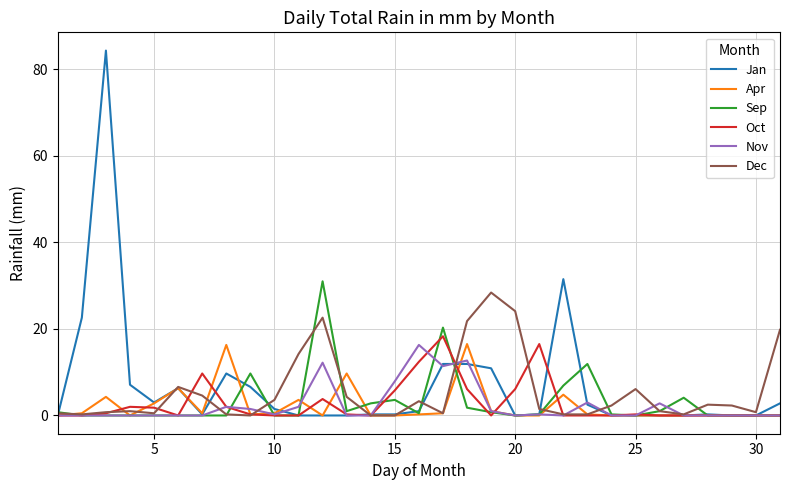

What is the highest value of the Sep series?

31.0